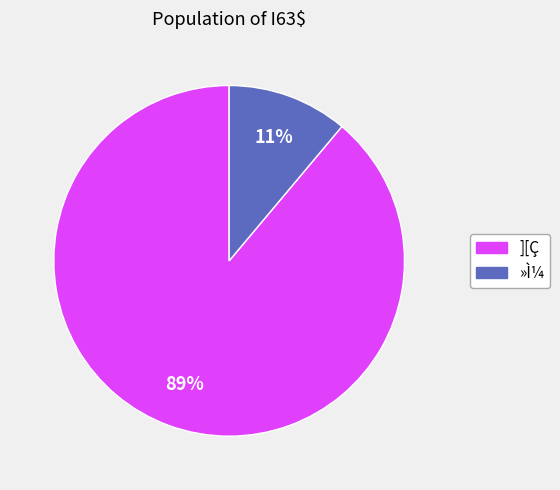

Do ][Ç and »Ì¼ together represent more than half of the pie?

Yes